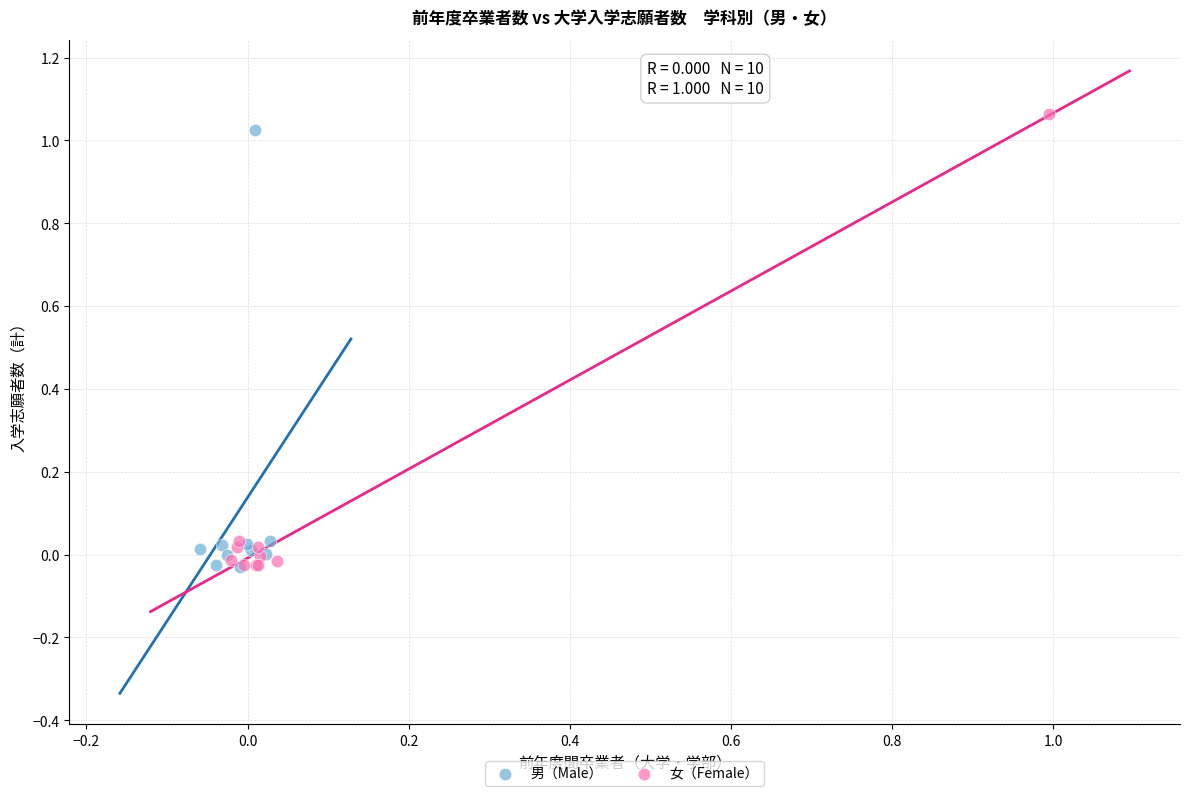

Which series has the largest Y range (max minus min)?

女（Female）